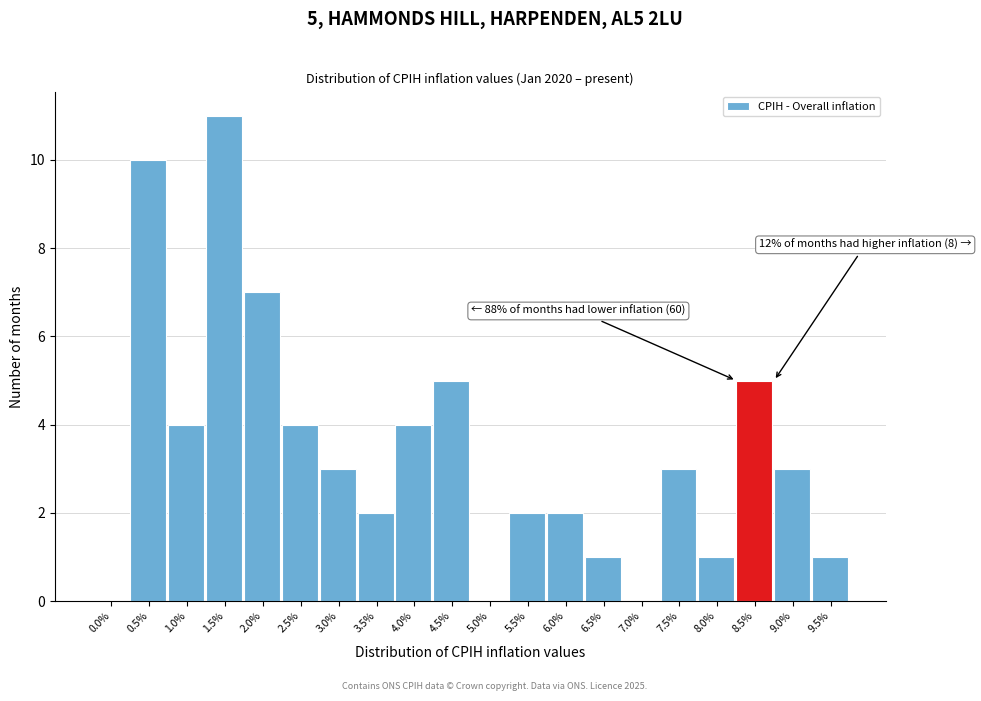

Reading right to left, what are all the values shown in this chart?

9.5%=1	9.0%=3	8.5%=5	8.0%=1	7.5%=3	7.0%=0	6.5%=1	6.0%=2	5.5%=2	5.0%=0	4.5%=5	4.0%=4	3.5%=2	3.0%=3	2.5%=4	2.0%=7	1.5%=11	1.0%=4	0.5%=10	0.0%=0